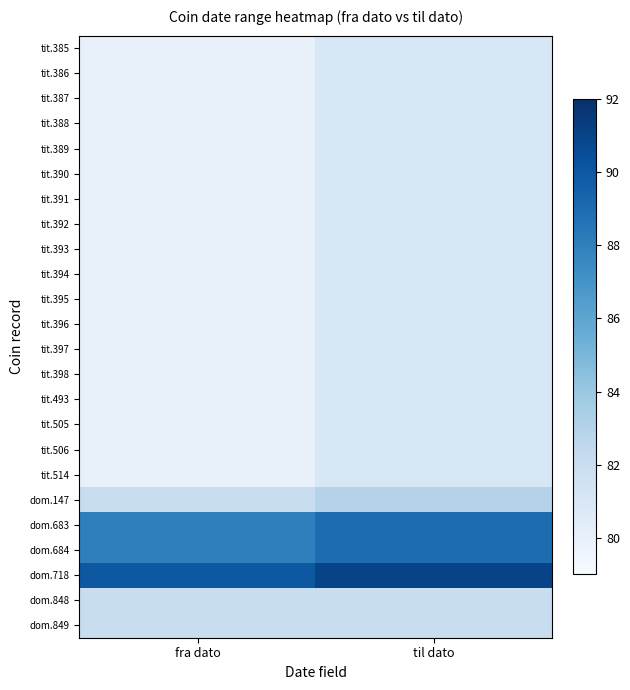

How many categories are shown in the chart?

2